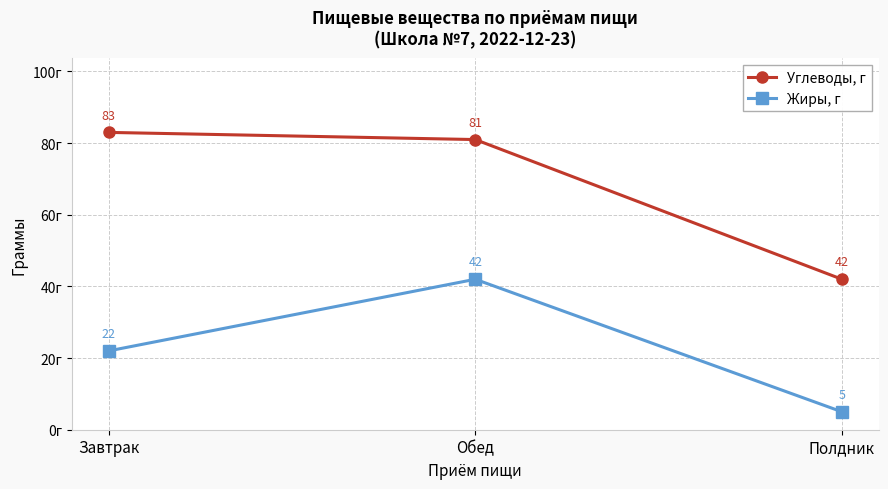

What is the label of the 2nd point from the right?

Обед